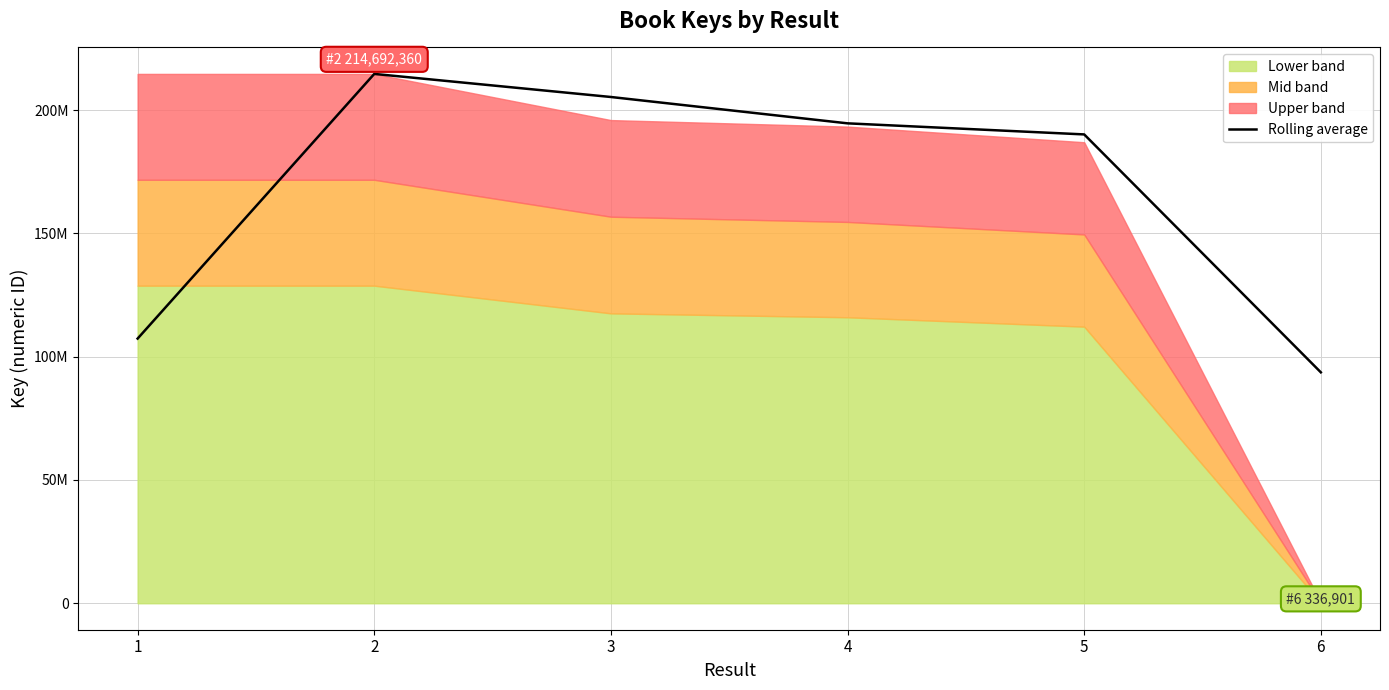

What is the greatest value displayed?

214692280.0